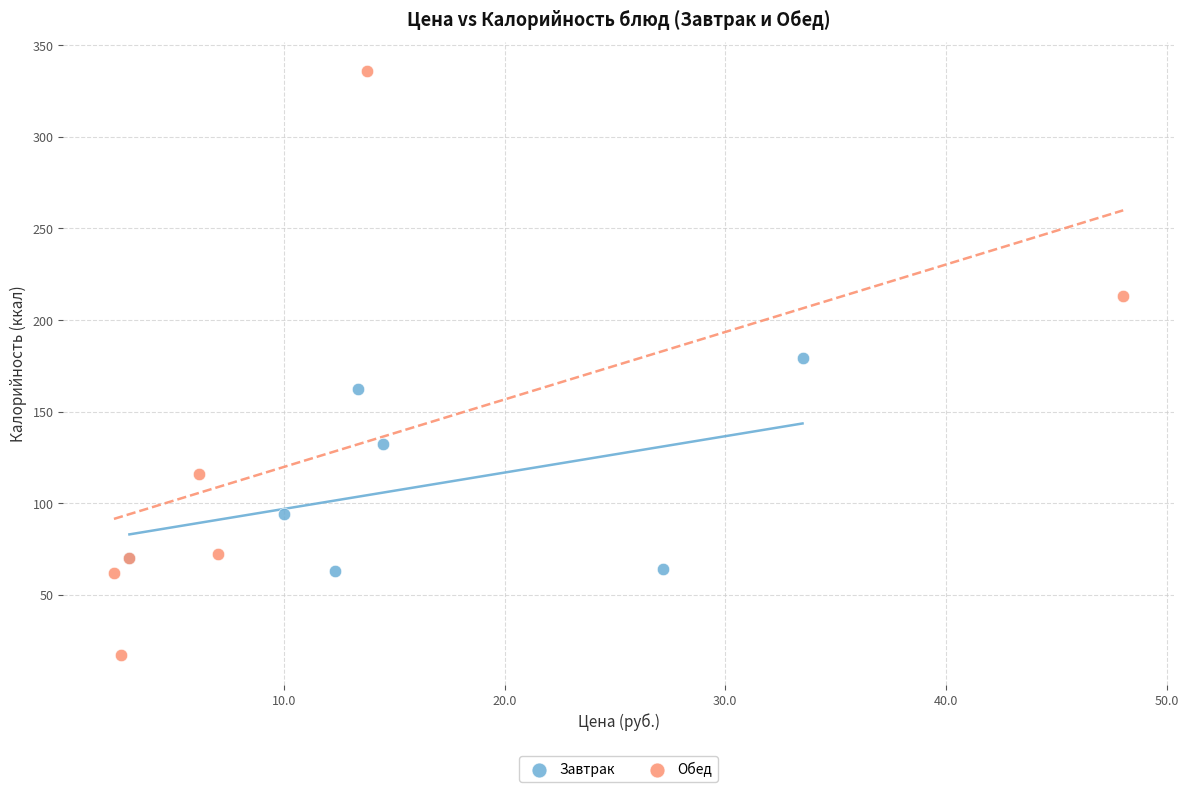

Which series has the largest Y range (max minus min)?

Обед